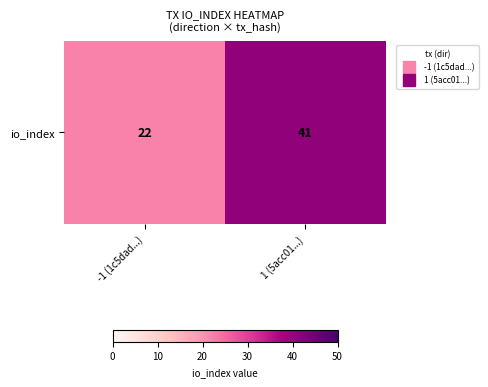

The value at -1 (1c5dad...) is 37. True or false?

False